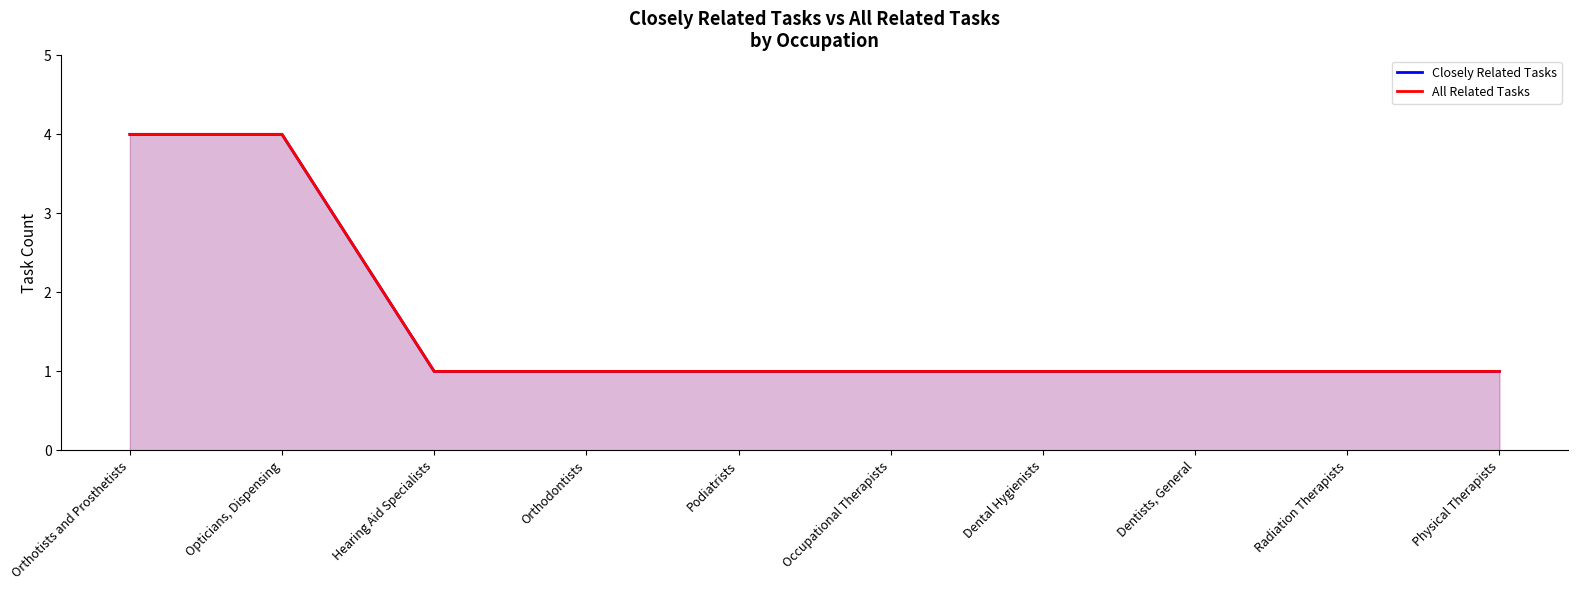

Is the value of All Related Tasks at Orthotists and Prosthetists greater than the value of Closely Related Tasks at Orthodontists?

Yes